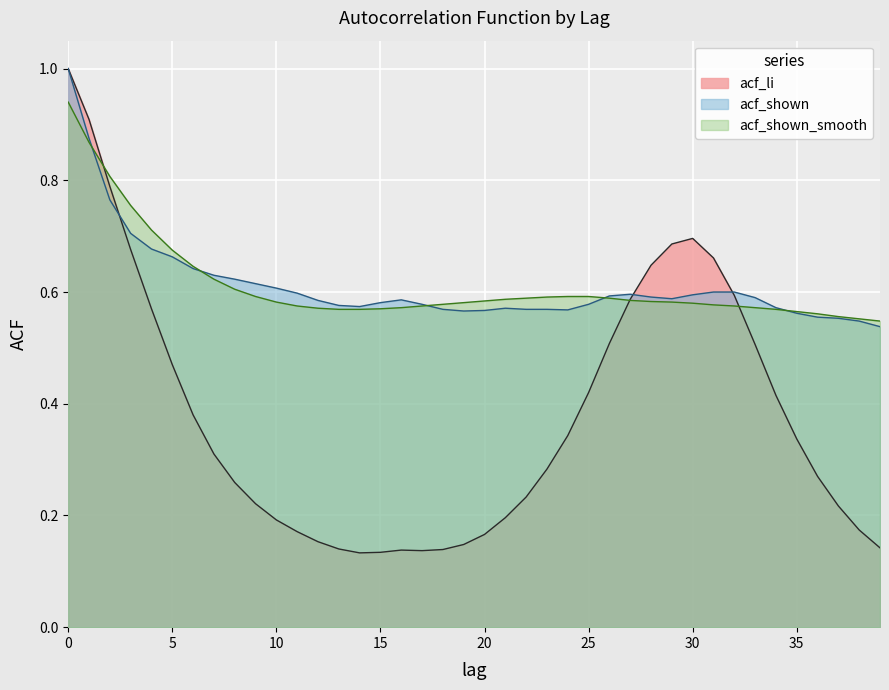

What is the value of the acf_li point at the 13th from the left?

0.2